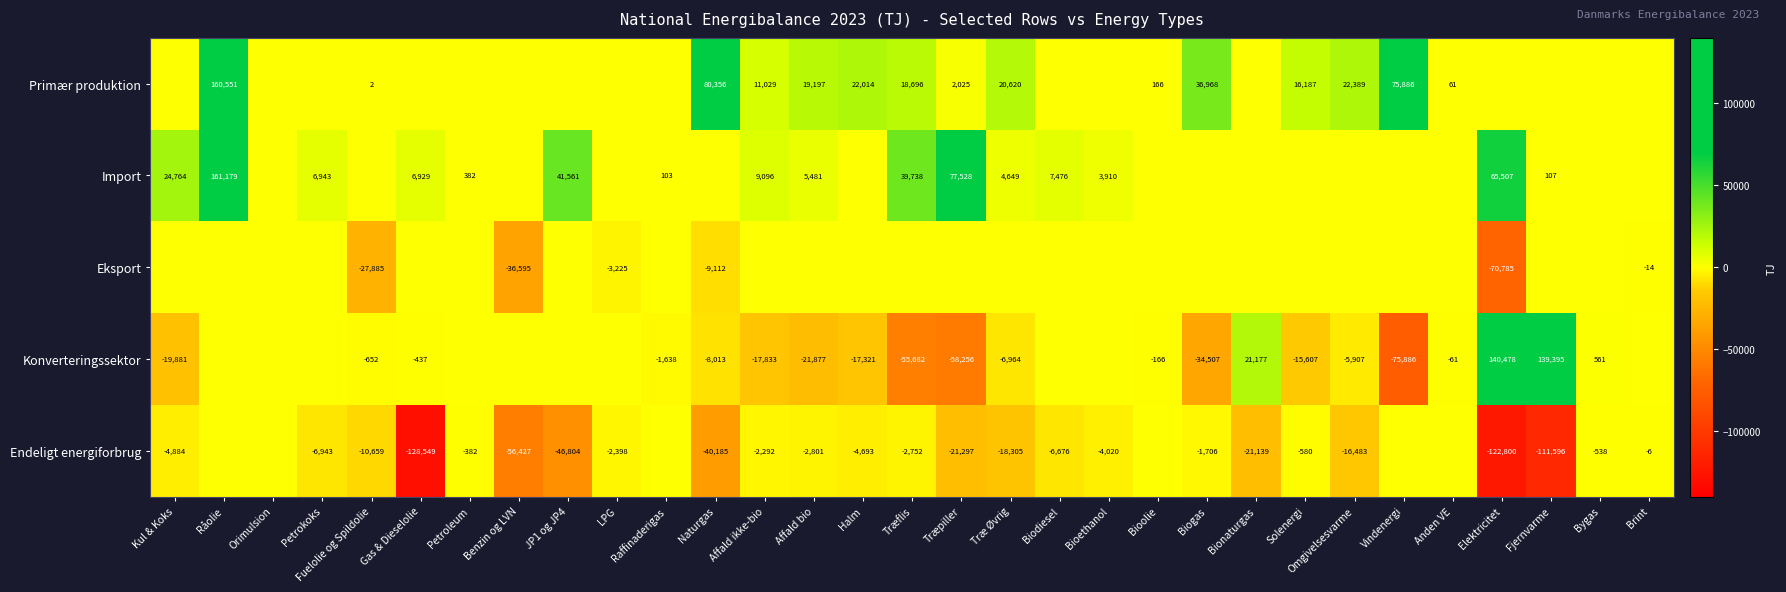

True or false: Primær produktion has a value of 20620 at Træ Øvrig.

True